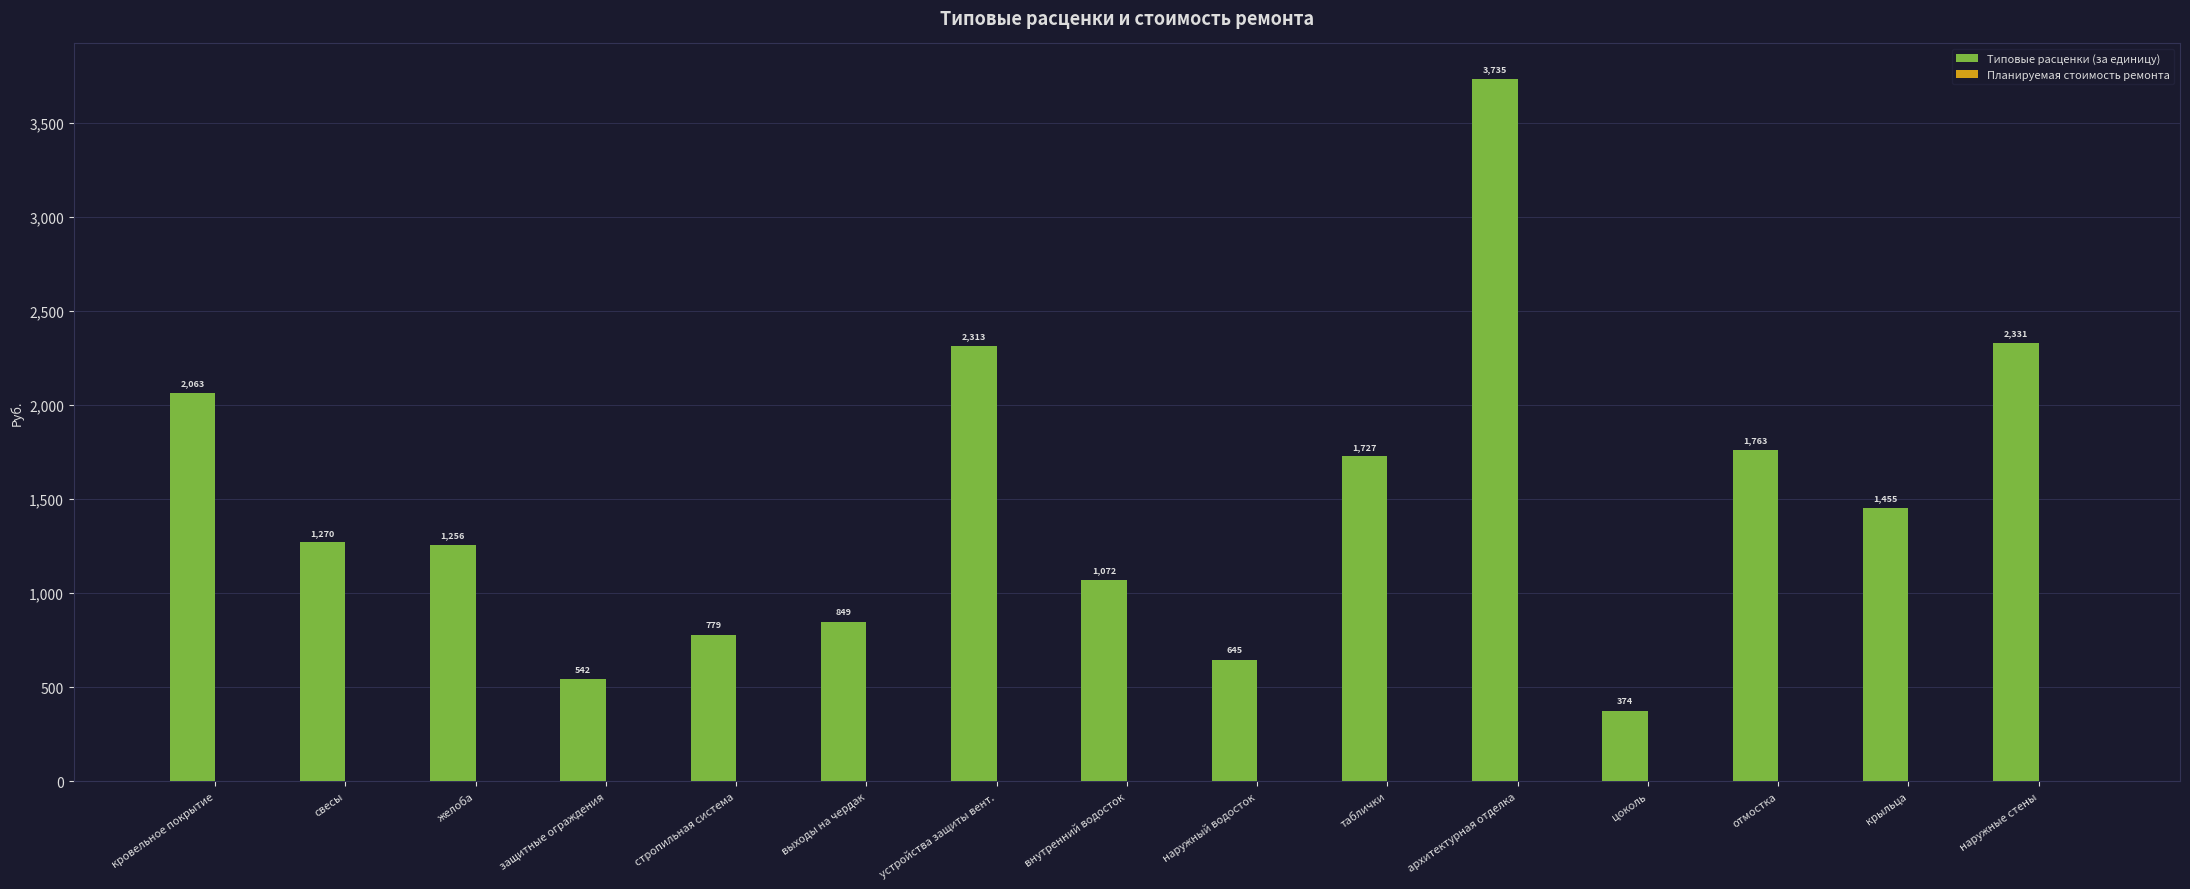

True or false: the data shows 644.9 at наружный водосток.

True